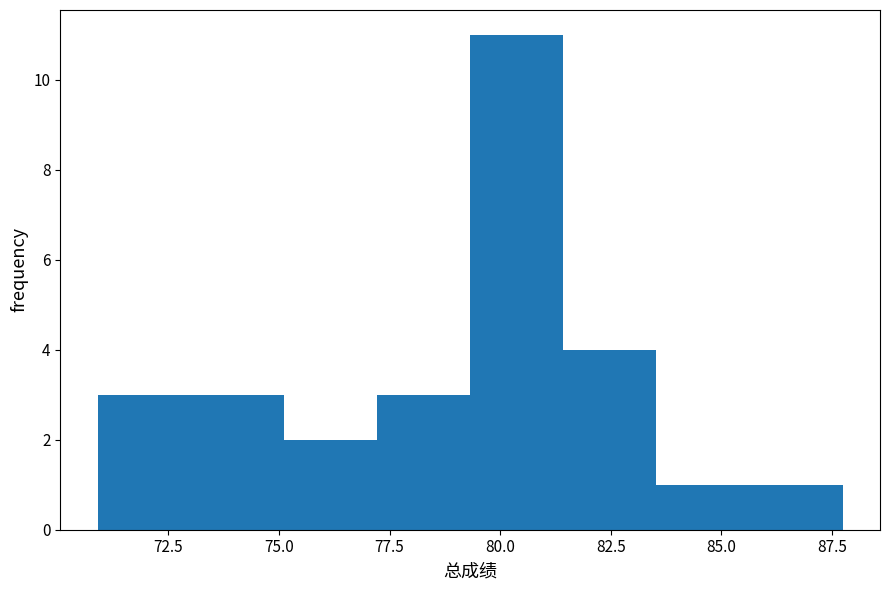

Which range on the x-axis has the tallest bar?

79.5 to 81.5